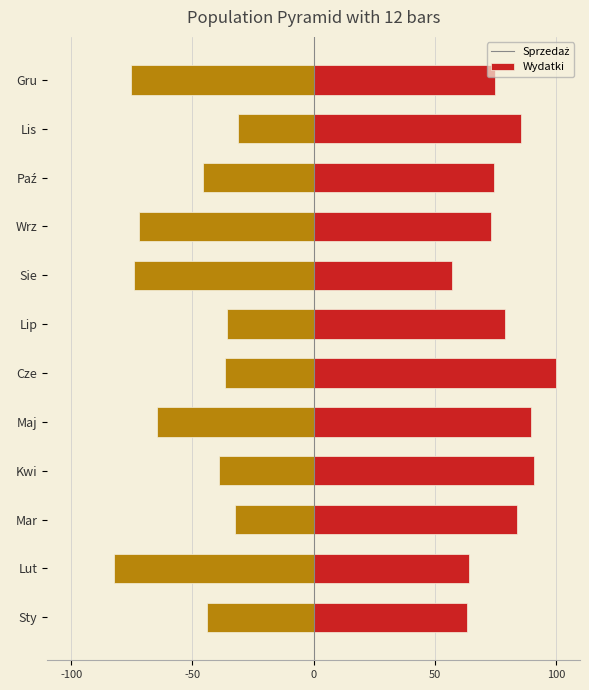

The Sprzedaż series shows 73.2 at Wrz. True or false?

True